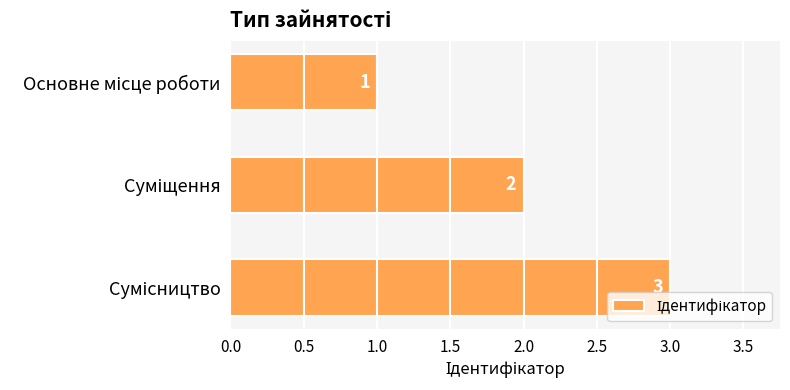

What is the greatest value displayed?

3